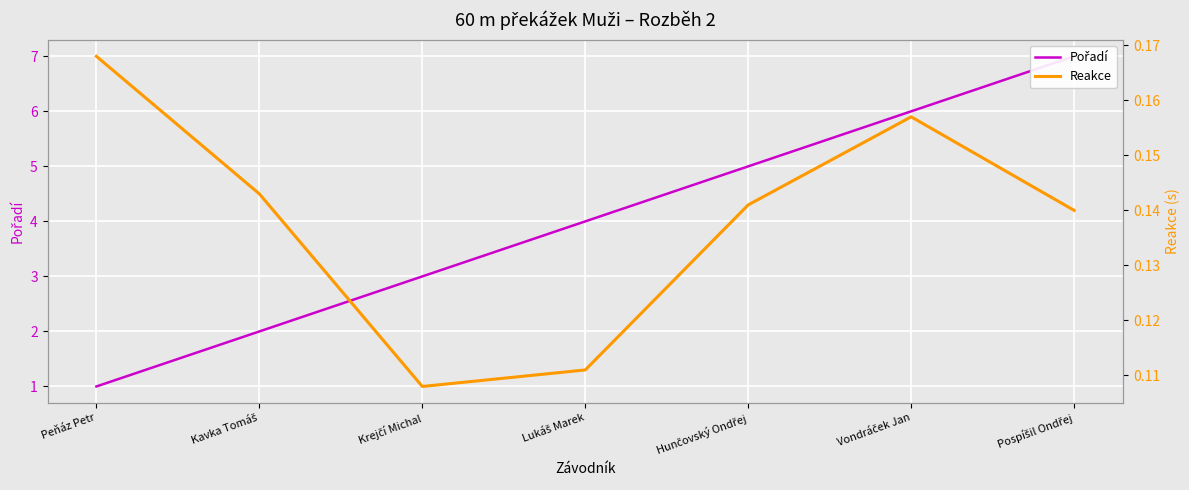

Reading right to left, what are all the values shown in this chart?

Pořadí: 7.0	6.0	5.0	4.0	3.0	2.0	1.0
Reakce: 0.1	0.2	0.1	0.1	0.1	0.1	0.2